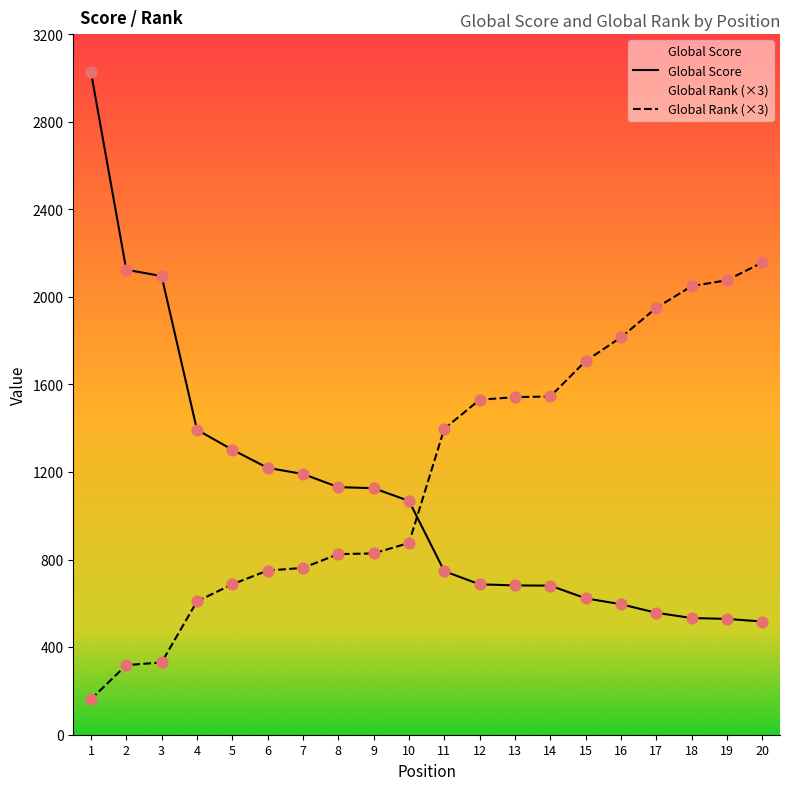

Is the value of Global Score at 20 greater than the value of Global Rank (×3) at 12?

No